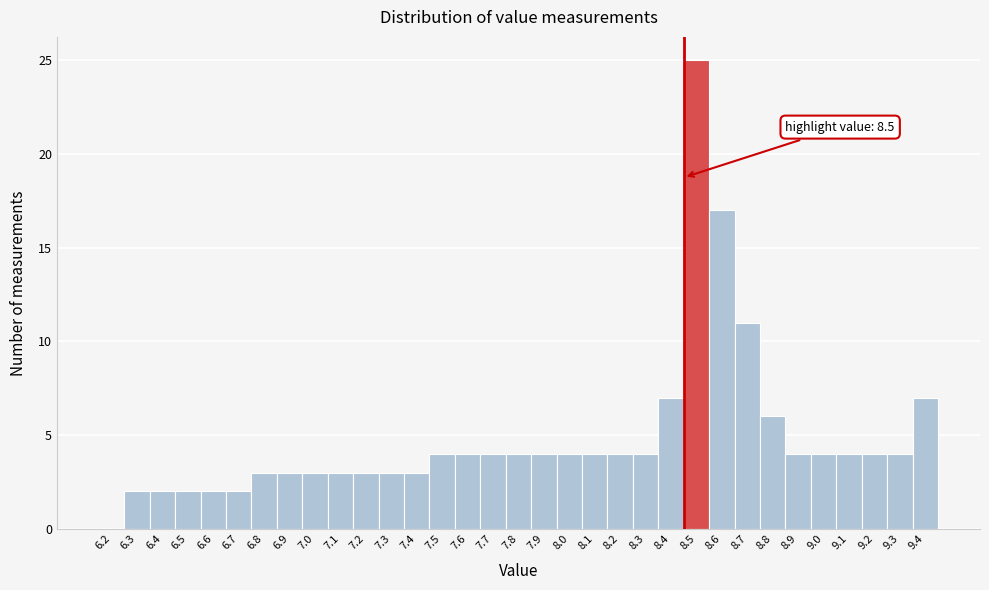

At which label is the value closest to 12?

8.7